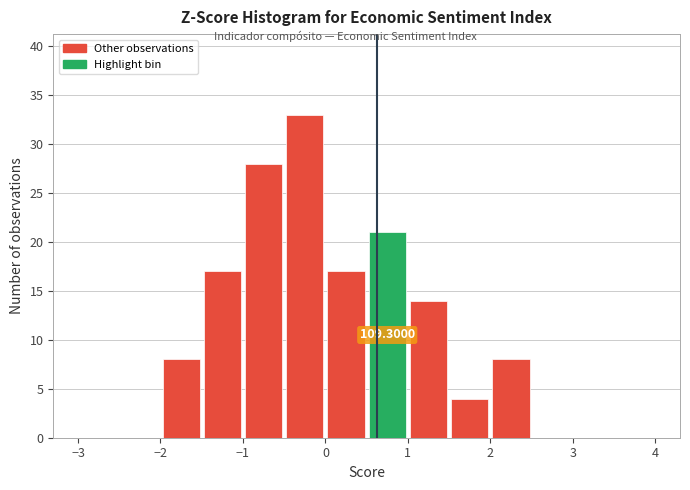

Over which range of the x-axis is the bar tallest?

-0.5 to 0.0